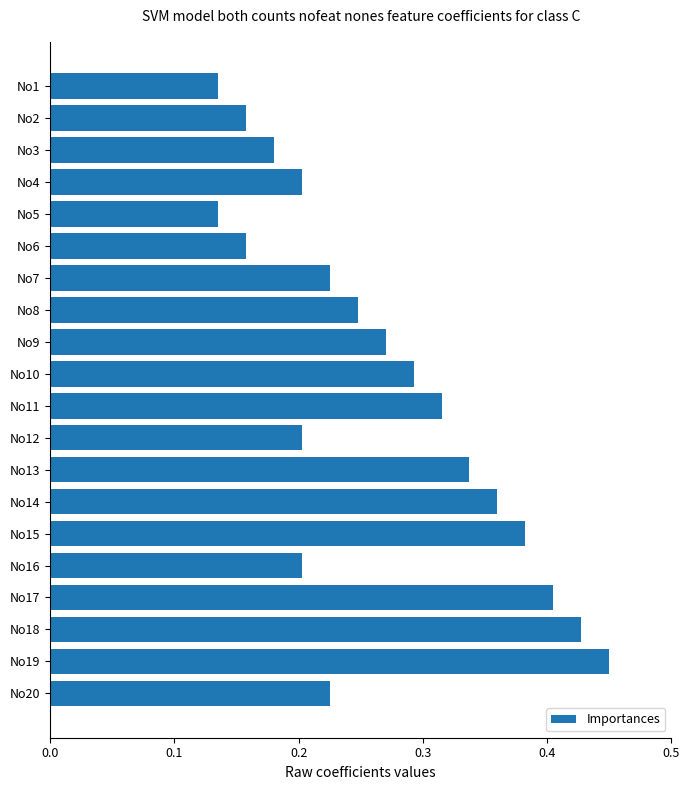

Which label corresponds to the largest value in the chart?

No19